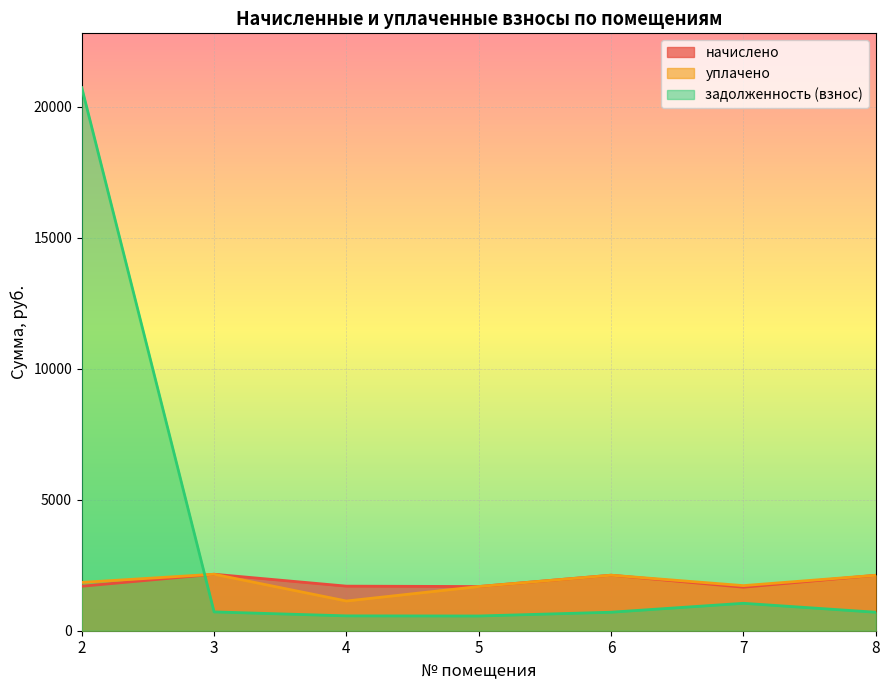

What is the maximum value for задолженность (взнос)?

20724.9